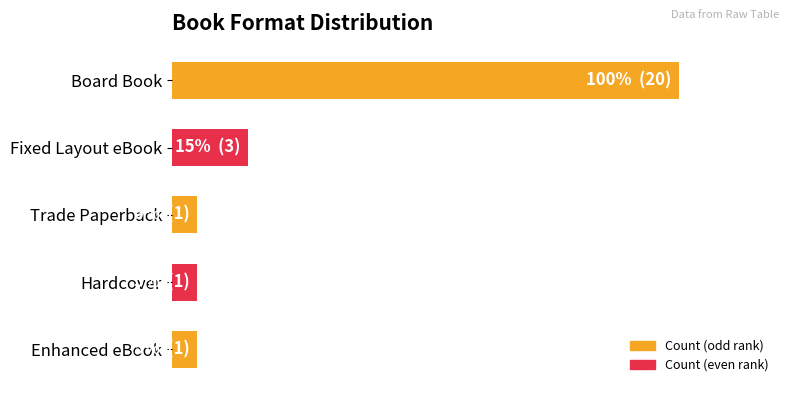

At which label is the value closest to 10?

Fixed Layout eBook